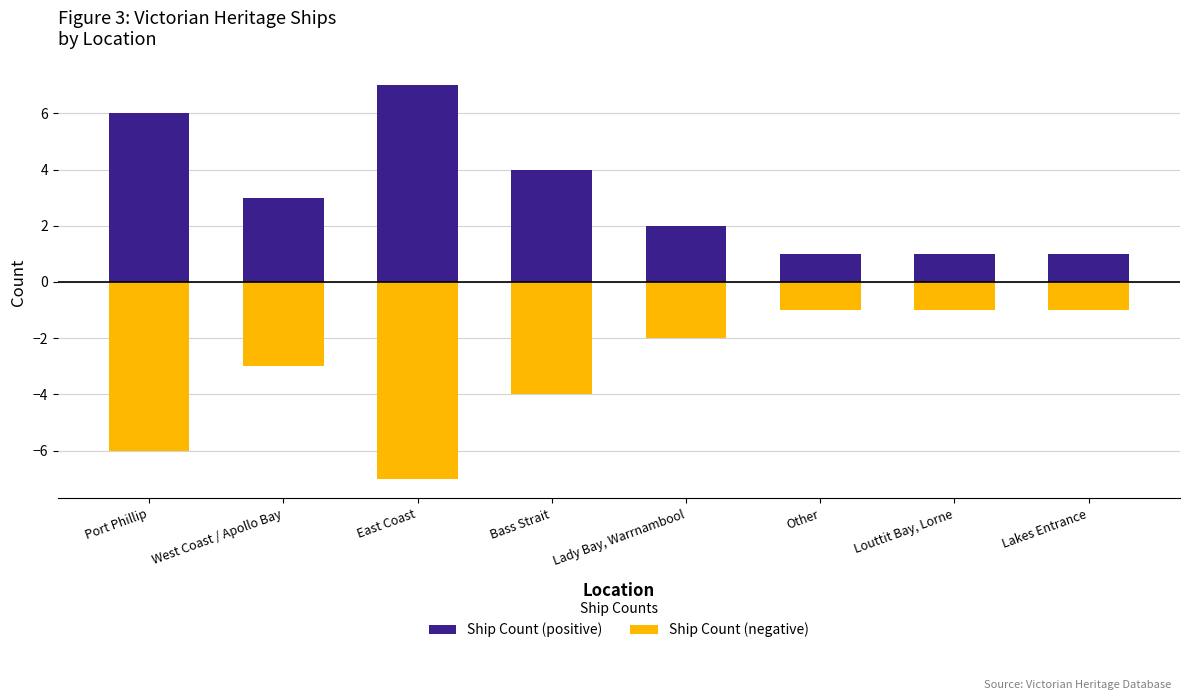

At which label does Ship Count (positive) first exceed 3?

Port Phillip